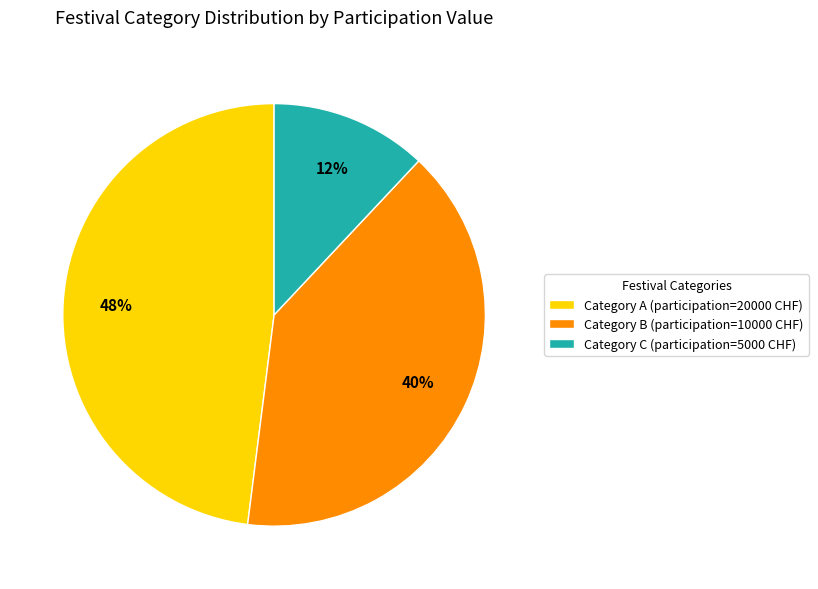

To the nearest percent, what is the combined percentage of Category B (participation=10000 CHF) and Category C (participation=5000 CHF)?

52%